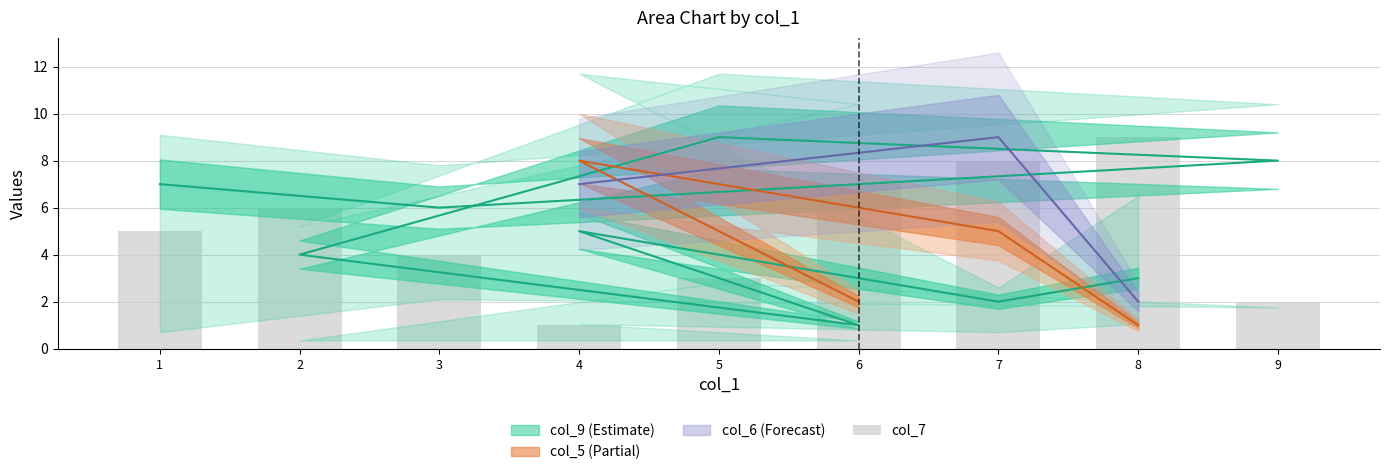

The chart shows a value of 10 at 2. True or false?

False